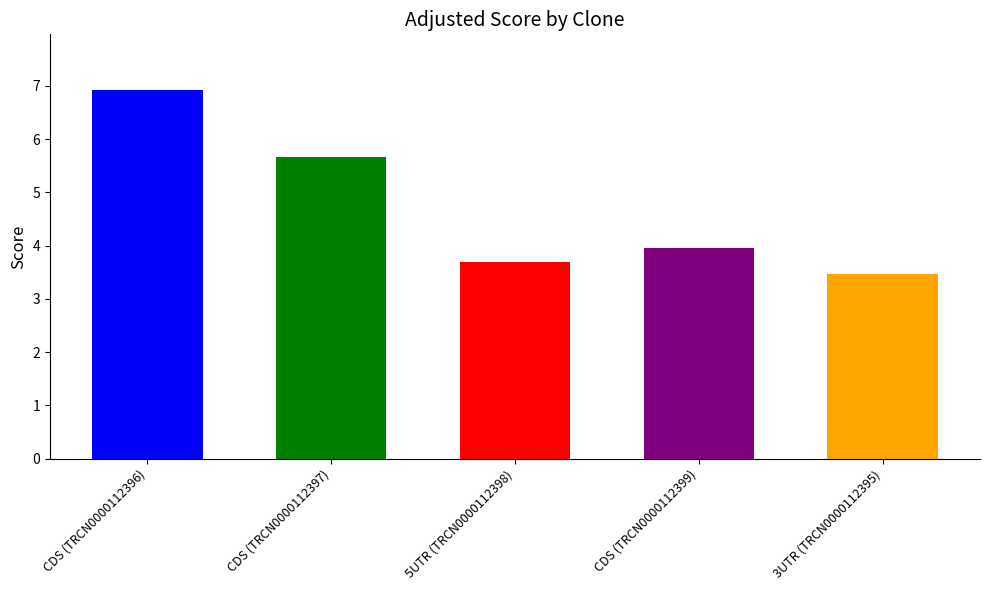

What is the label of the 4th bar from the right?

CDS (TRCN0000112397)